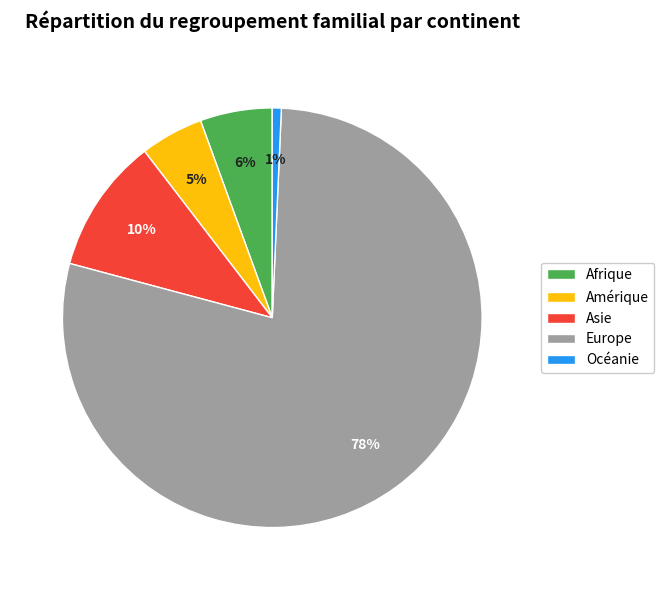

Is there a majority slice in this chart?

Yes